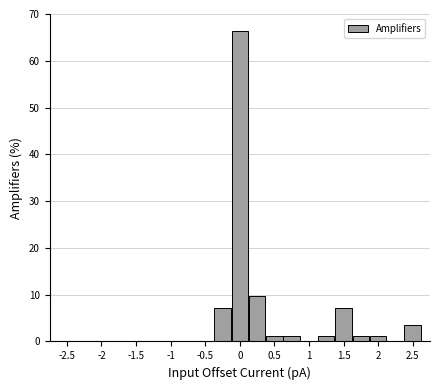

Reading left to right, list every bar in this chart as the range it spans on the x-axis followed by its height. Neither the bar edges nor the heights are printed on the chart, so give them approximately, as read against the axes.

-2.625 to -2.375: 0
-2.375 to -2.125: 0
-2.125 to -1.875: 0
-1.875 to -1.625: 0
-1.625 to -1.375: 0
-1.375 to -1.125: 0
-1.125 to -0.875: 0
-0.875 to -0.625: 0
-0.625 to -0.375: 0
-0.375 to -0.125: 7
-0.125 to 0.125: 66
0.125 to 0.375: 10
0.375 to 0.625: 1
0.625 to 0.875: 1
0.875 to 1.125: 0
1.125 to 1.375: 1
1.375 to 1.625: 7
1.625 to 1.875: 1
1.875 to 2.125: 1
2.125 to 2.375: 0
2.375 to 2.625: 4